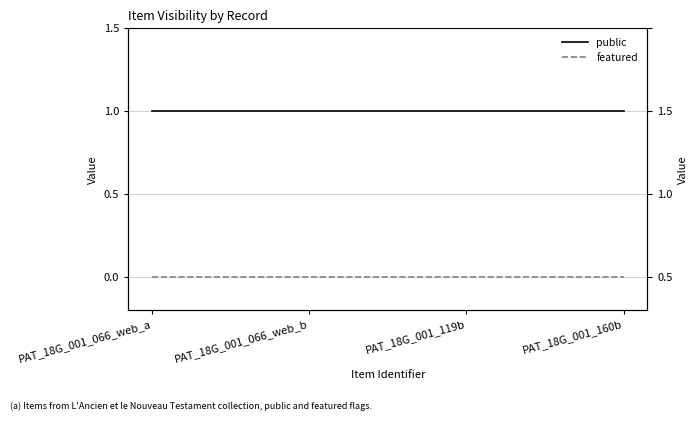

What is the value of the public point at the 1st from the left?

1